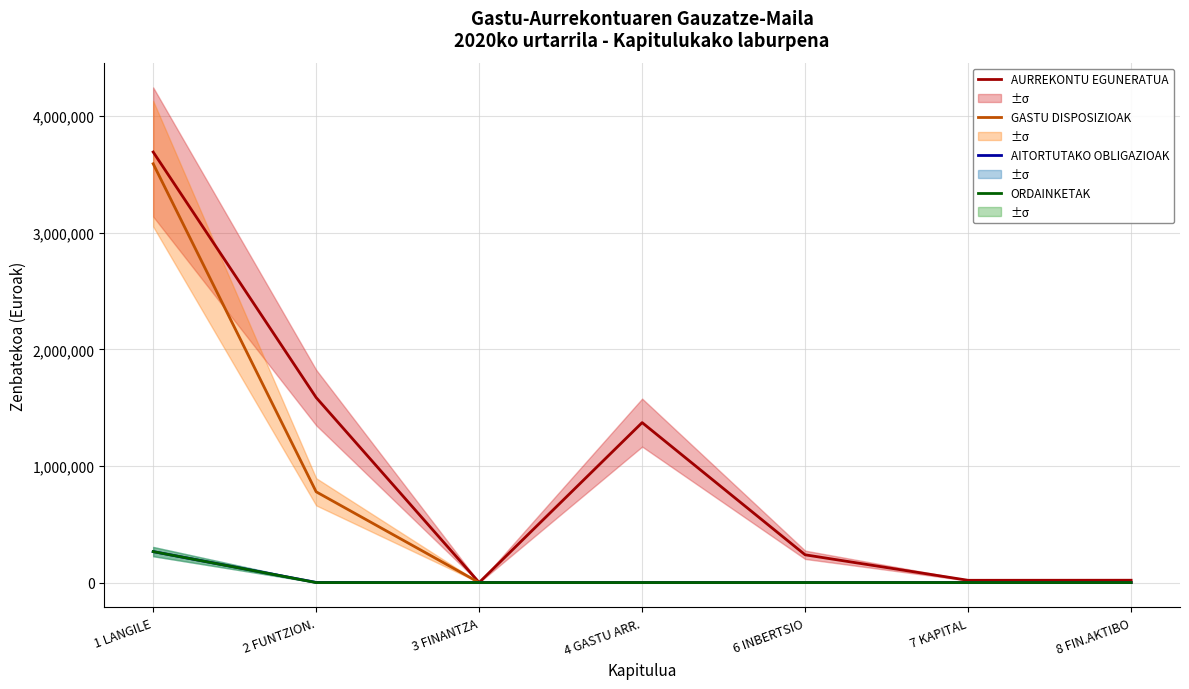

What is the total value across all series at 2 FUNTZION.?

2365839.7